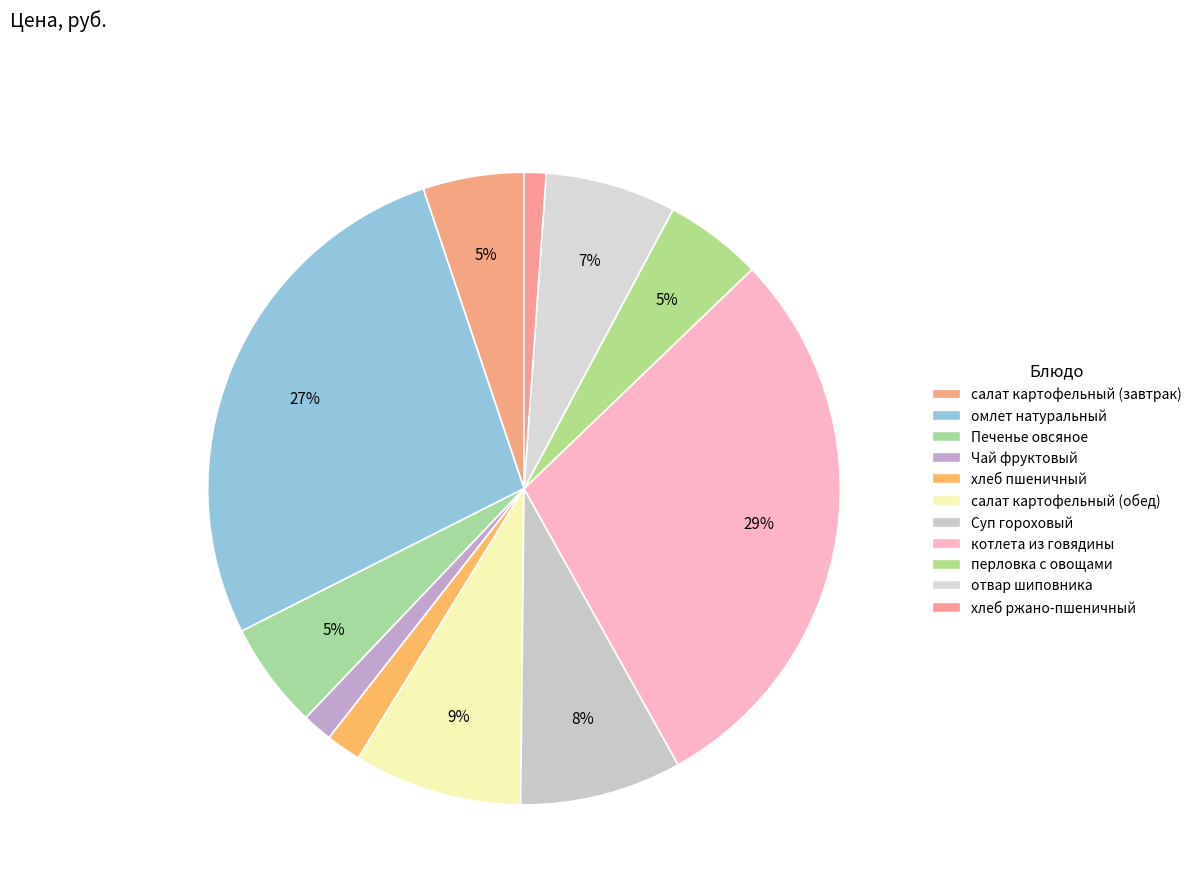

Do омлет натуральный and Печенье овсяное together represent more than half of the pie?

No